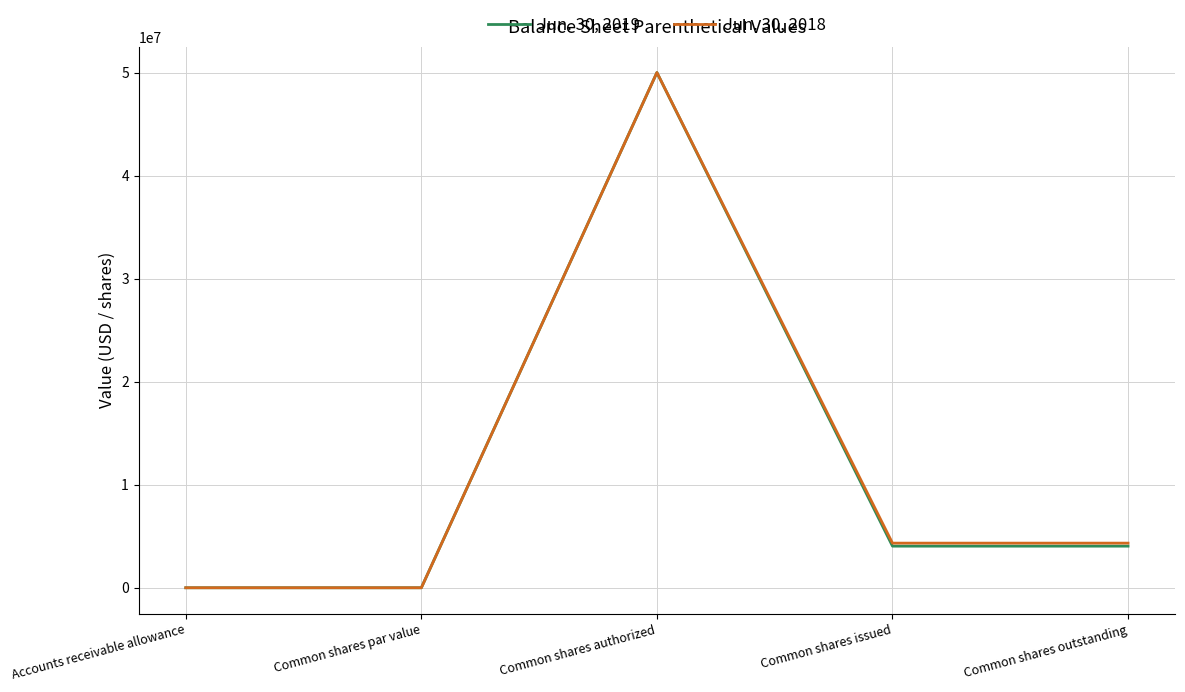

True or false: Jun. 30, 2018 has more than 1 points higher than both neighbors.

False